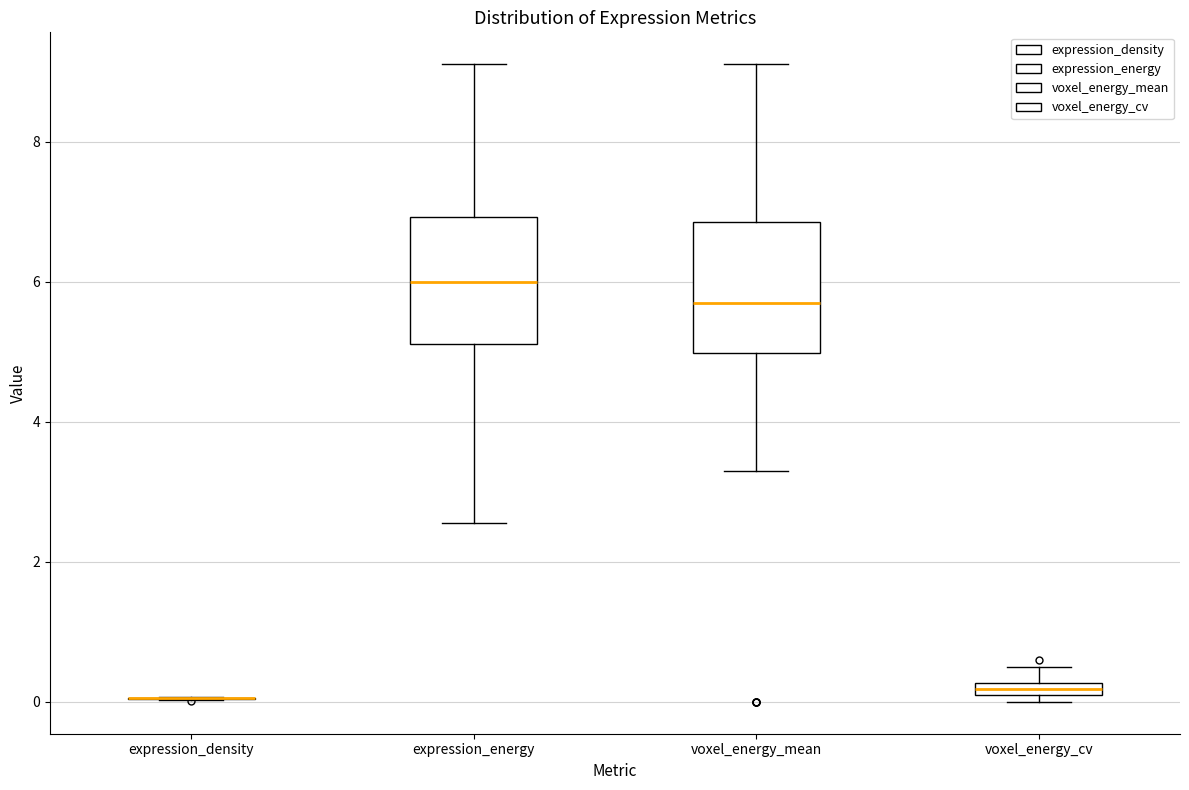

Where is the upper edge of the box for voxel_energy_cv on the y-axis? The values are not printed on the chart, so give them approximately, as read against the axis.

0.2